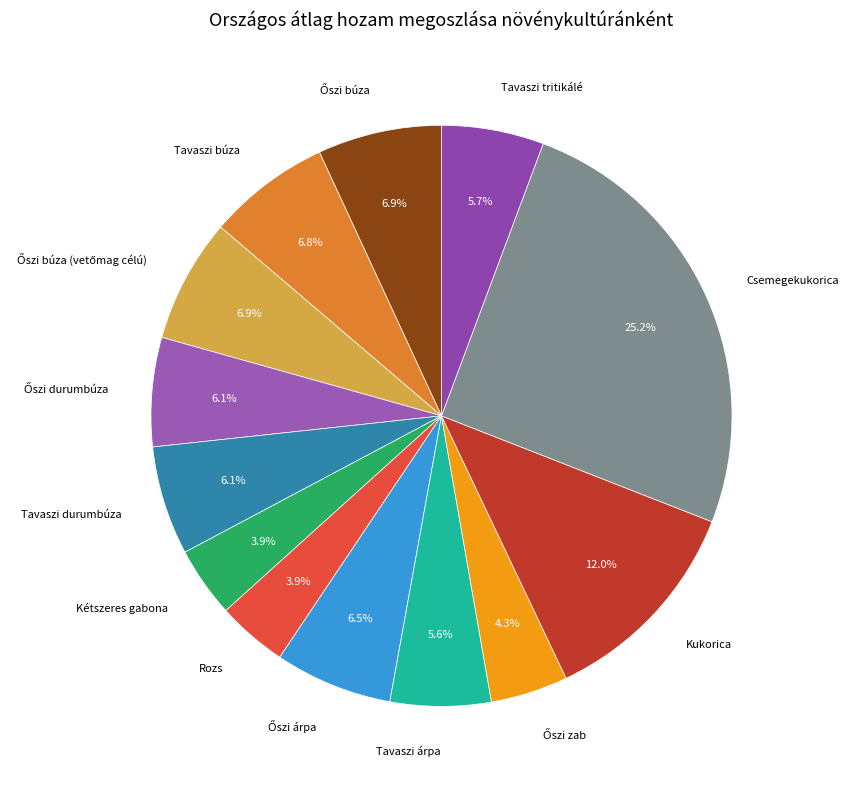

How many slices are in this pie chart?

13